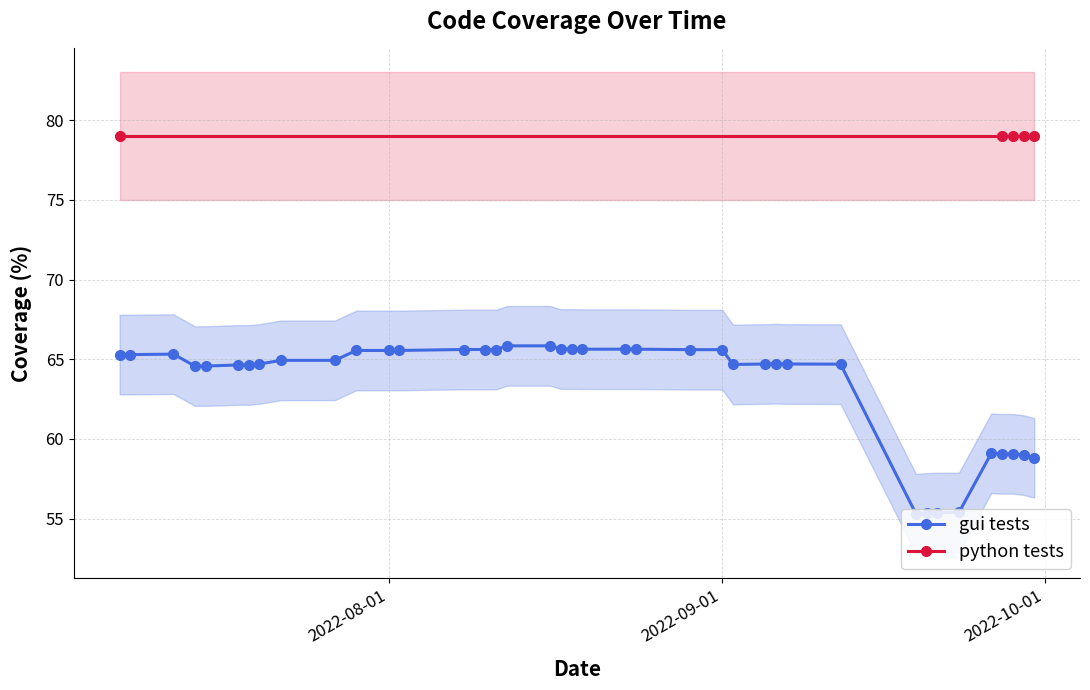

What is the minimum value for gui tests?

55.3